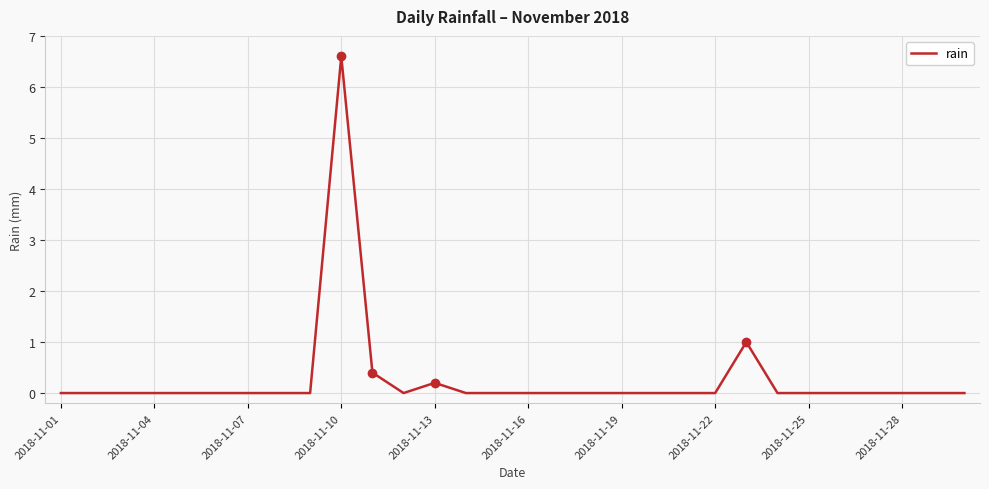

What is the maximum value shown in the chart?

6.6